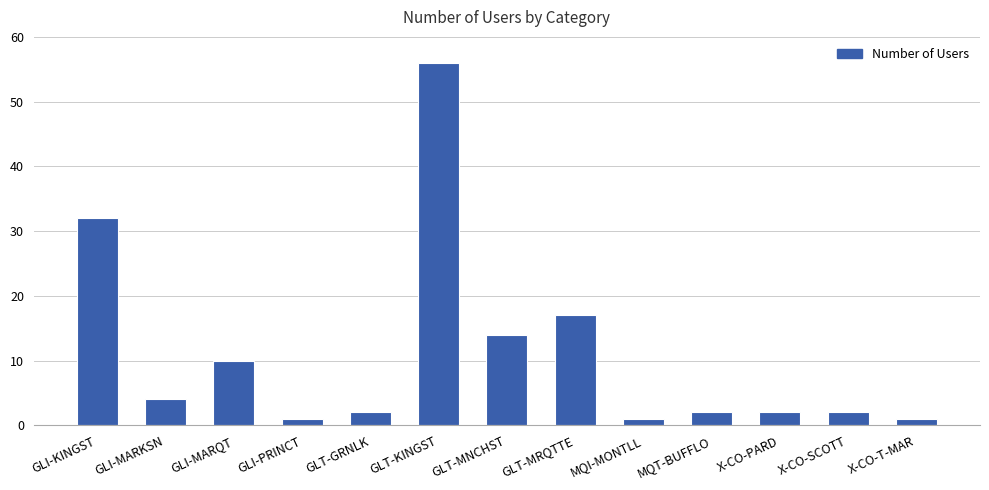

Which has a higher value, GLI-MARQT or MQT-BUFFLO?

GLI-MARQT